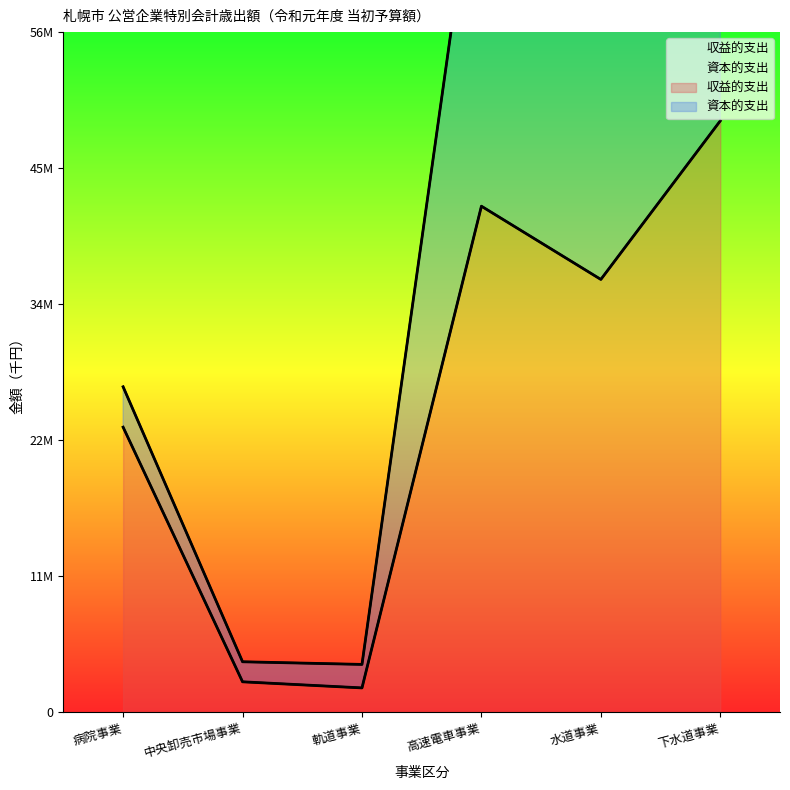

List the labels in order of value, smallest first.

軌道事業, 中央卸売市場事業, 病院事業, 水道事業, 高速電車事業, 下水道事業